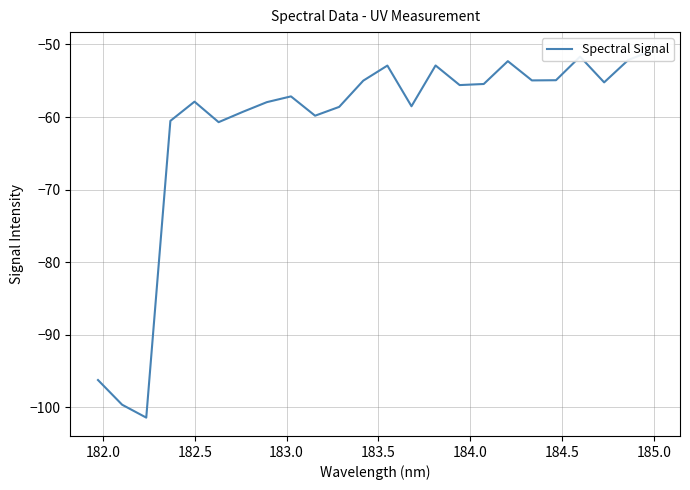

What is the smallest value displayed?

-101.4